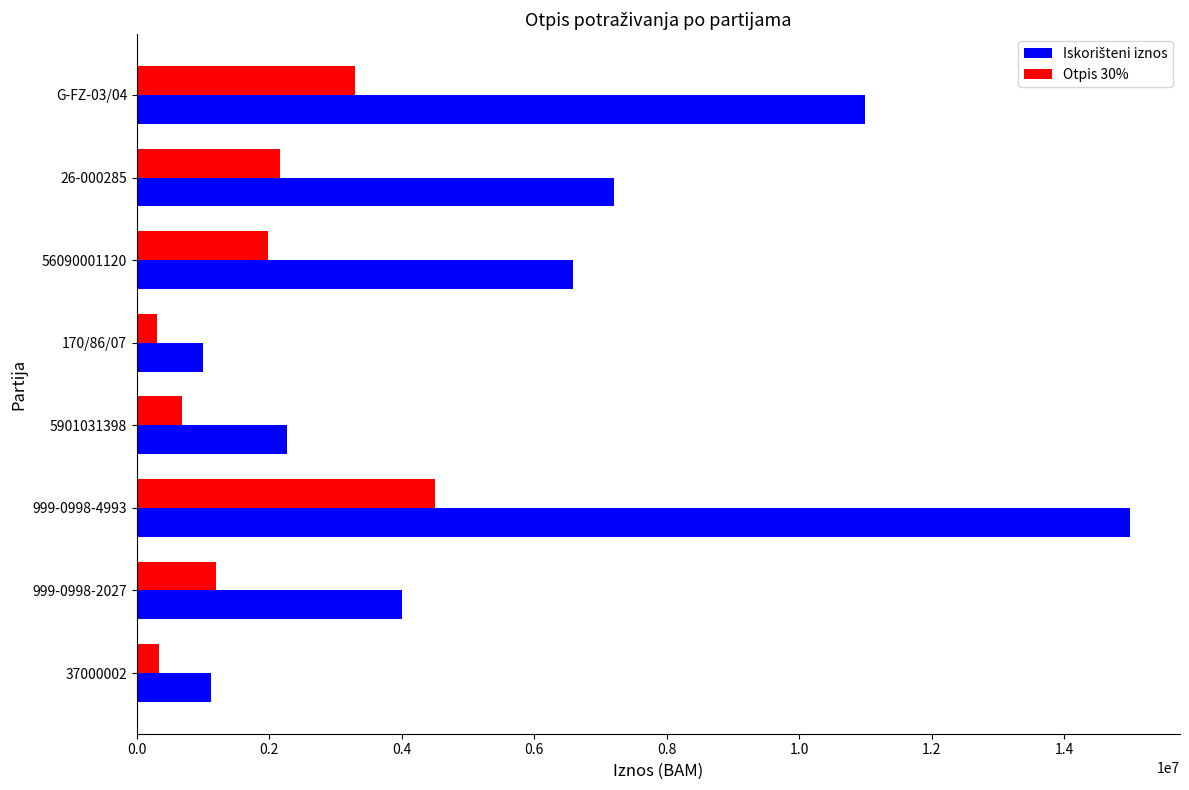

What is the average value of the Otpis 30% series?

1806694